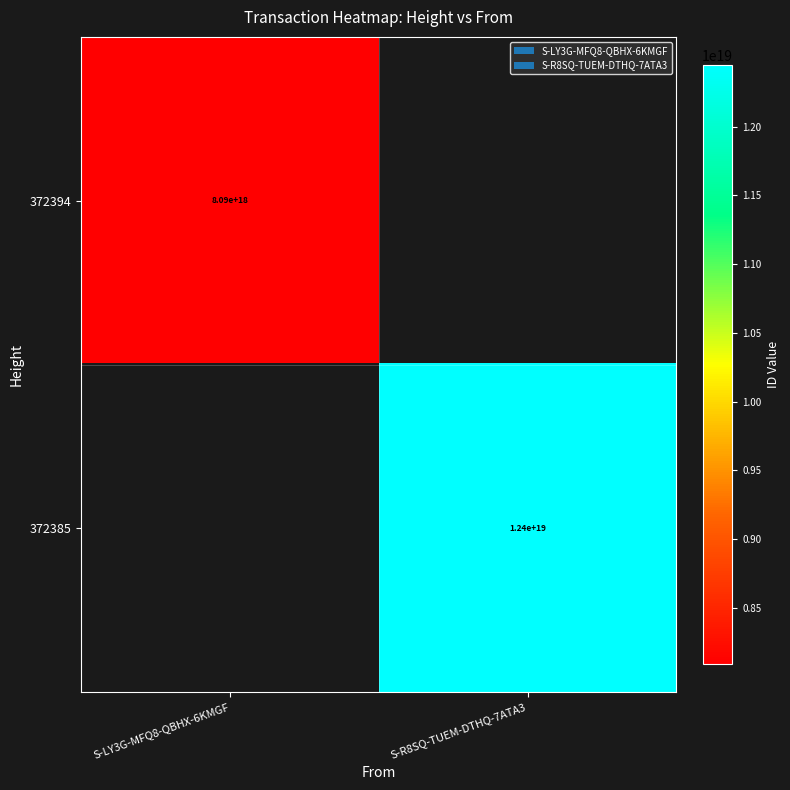

The 372385 series shows 12400000000000000000 at S-R8SQ-TUEM-DTHQ-7ATA3. True or false?

True